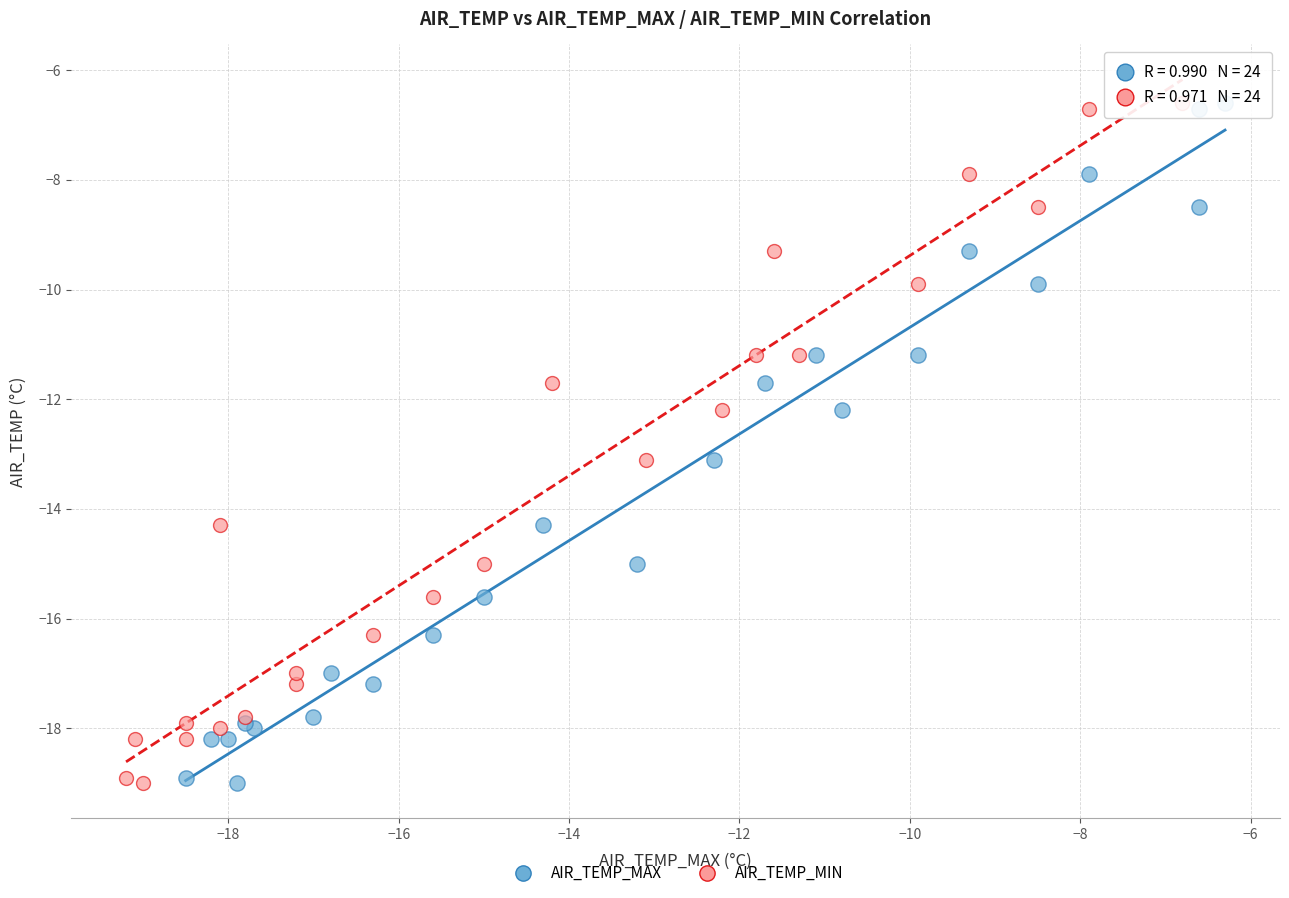

What are all the series names shown in the legend?

AIR_TEMP_MAX, AIR_TEMP_MIN